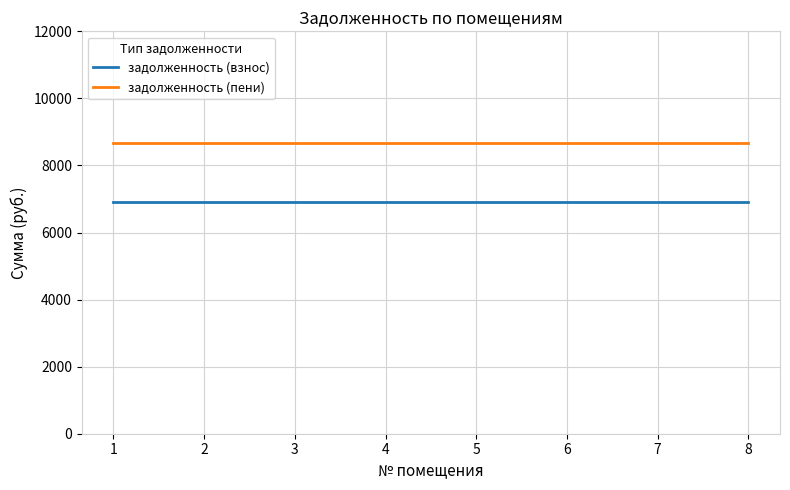

What is the sum of all задолженность (пени) values?

69292.8